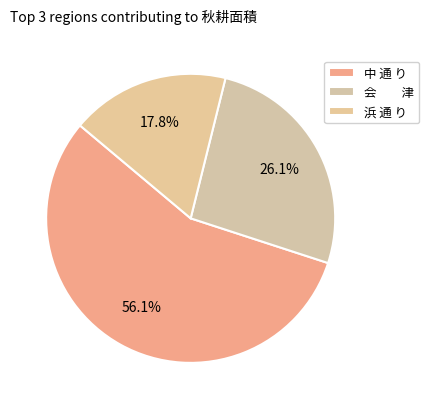

How many slices are in this pie chart?

3